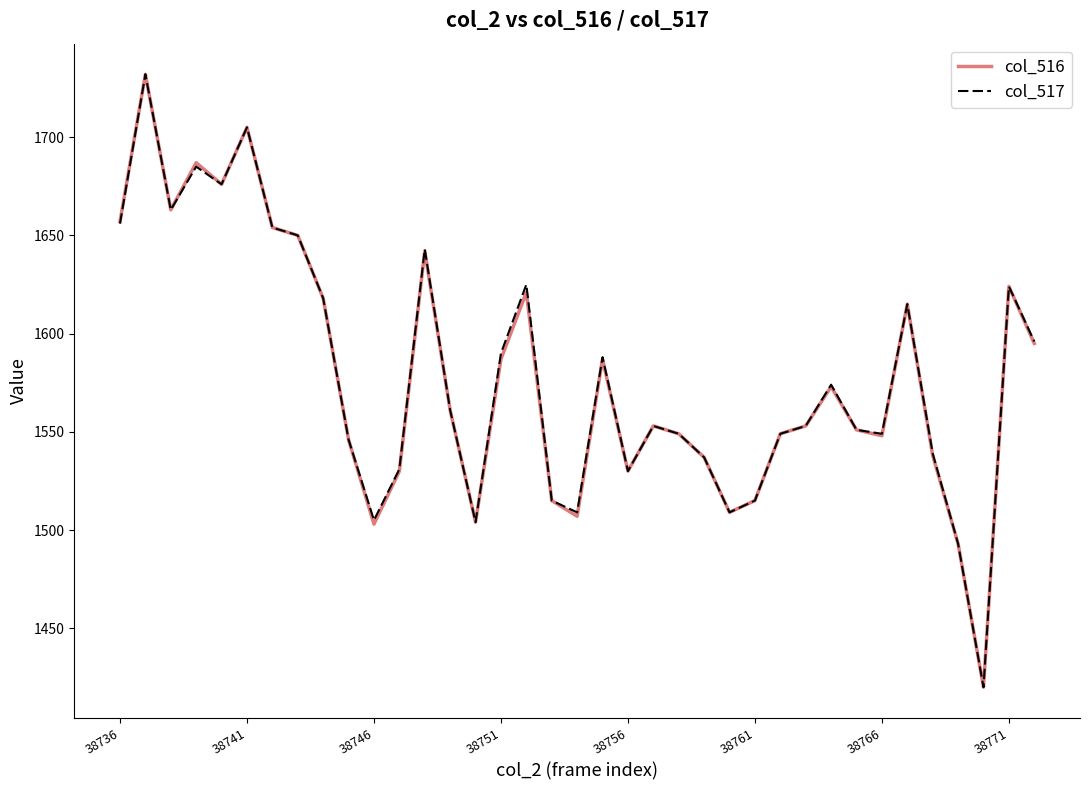

What is the lowest value of the col_516 series?

1420